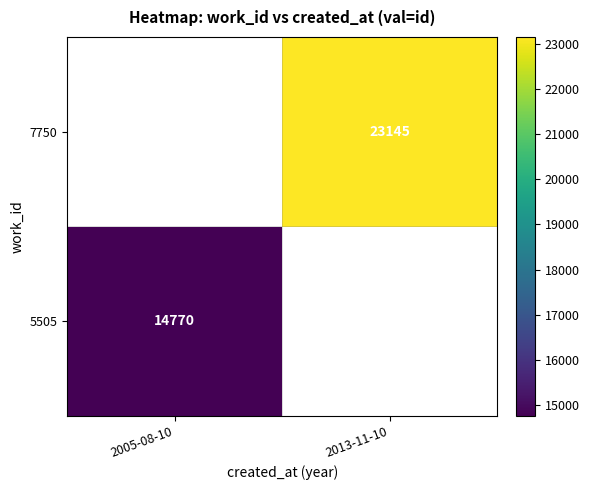

Is it true that 7750 equals 40169 at 2013-11-10?

False